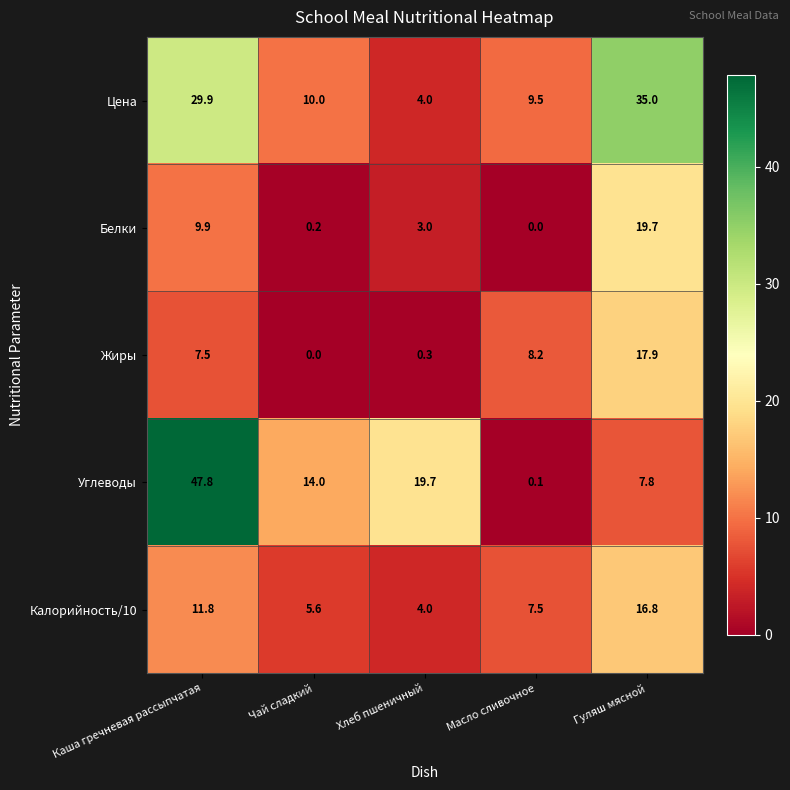

True or false: Белки has a value of 4.8 at Хлеб пшеничный.

False